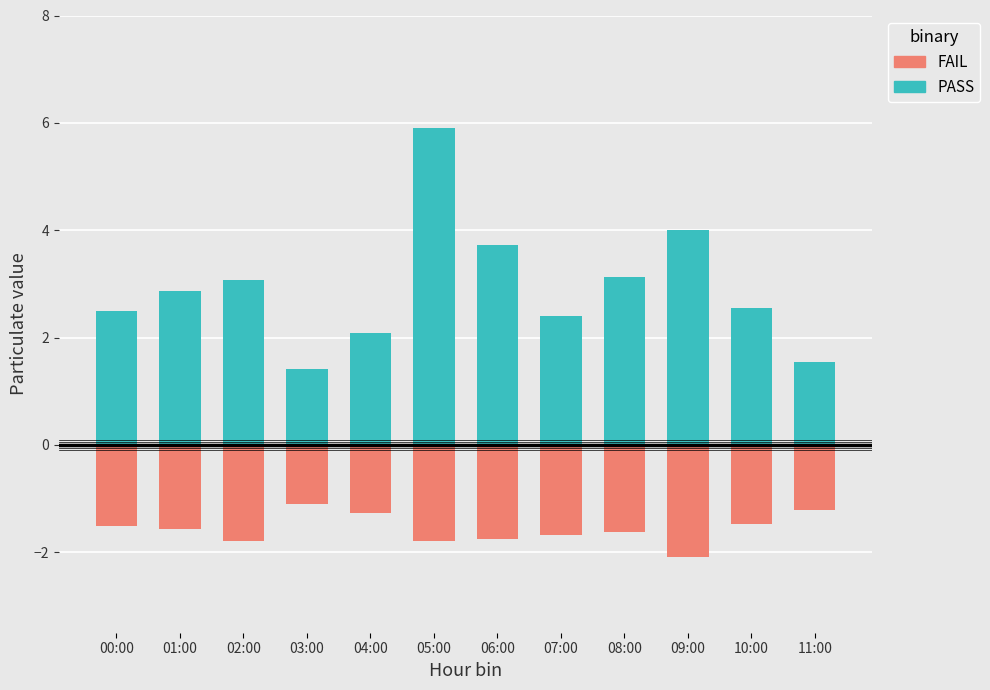

How many data points in PASS are above 2?

10